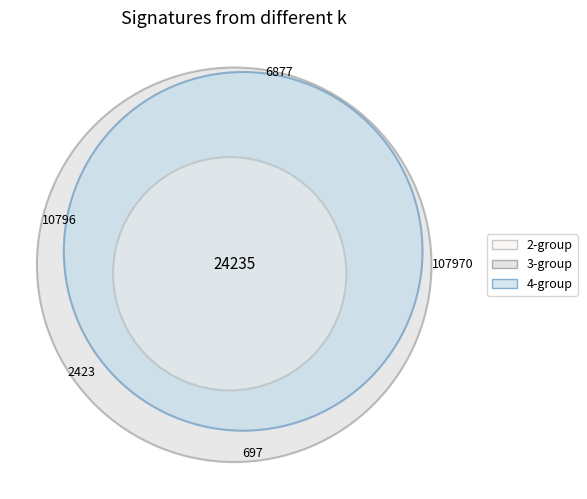

Is there a majority slice in this chart?

No